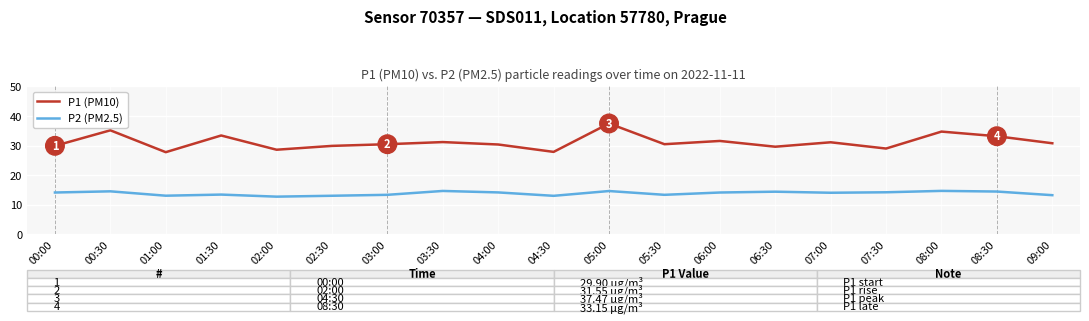

Rank the series by their maximum value, from lowest to highest.

P2 (PM2.5), P1 (PM10)